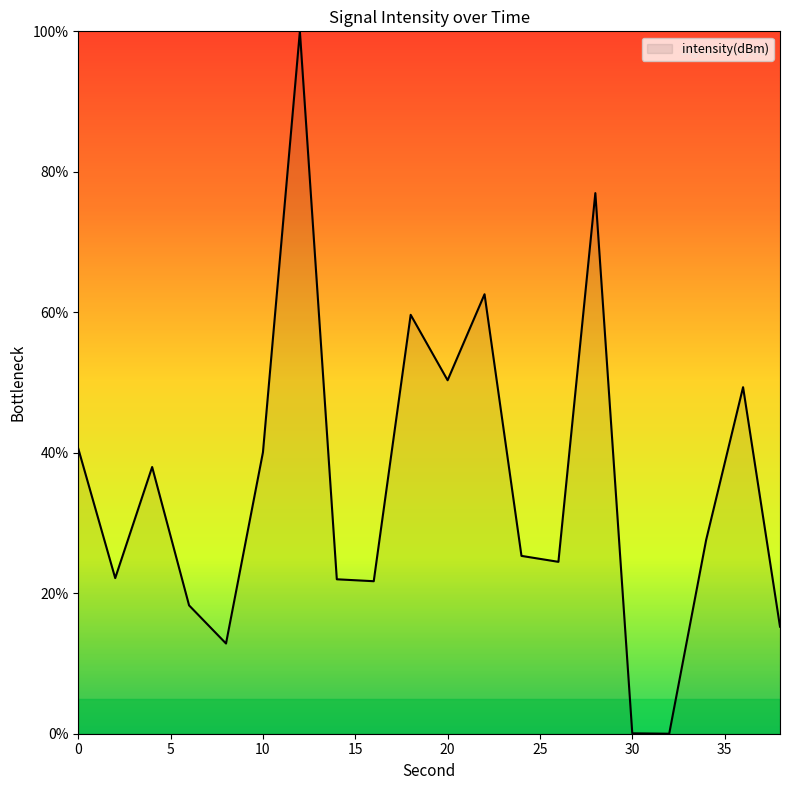

What is the greatest value displayed?

100.0